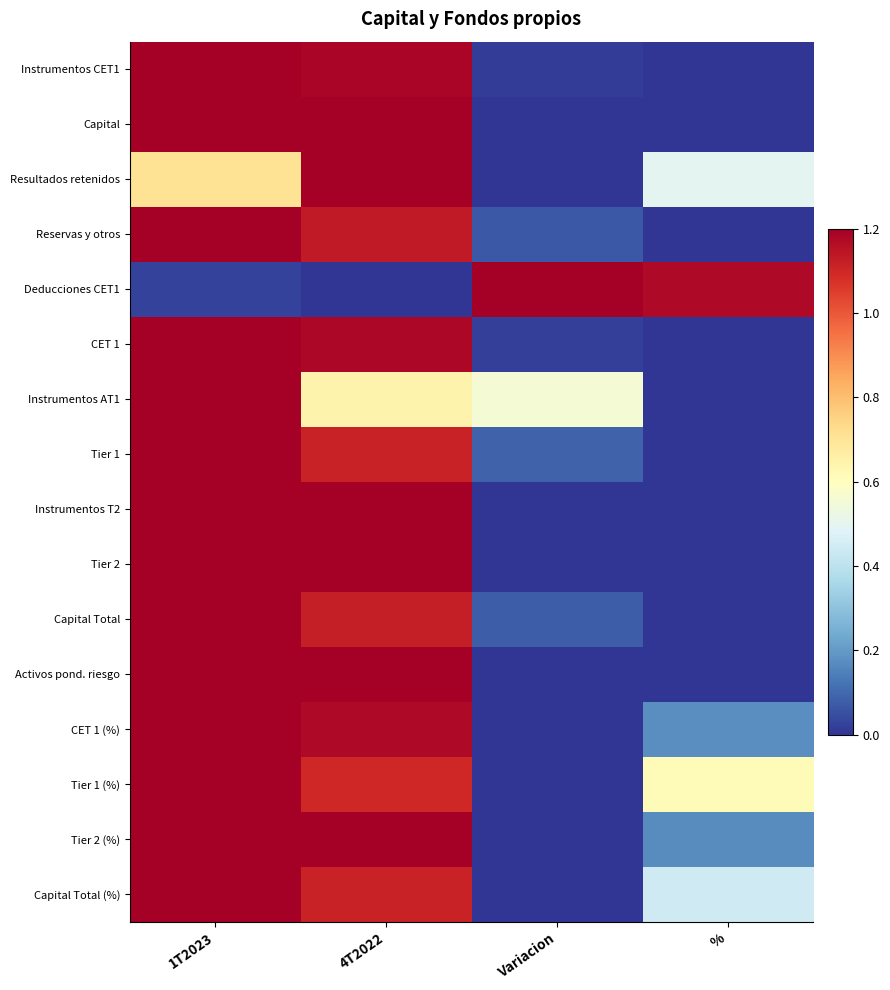

Count the number of categories in the chart.

4